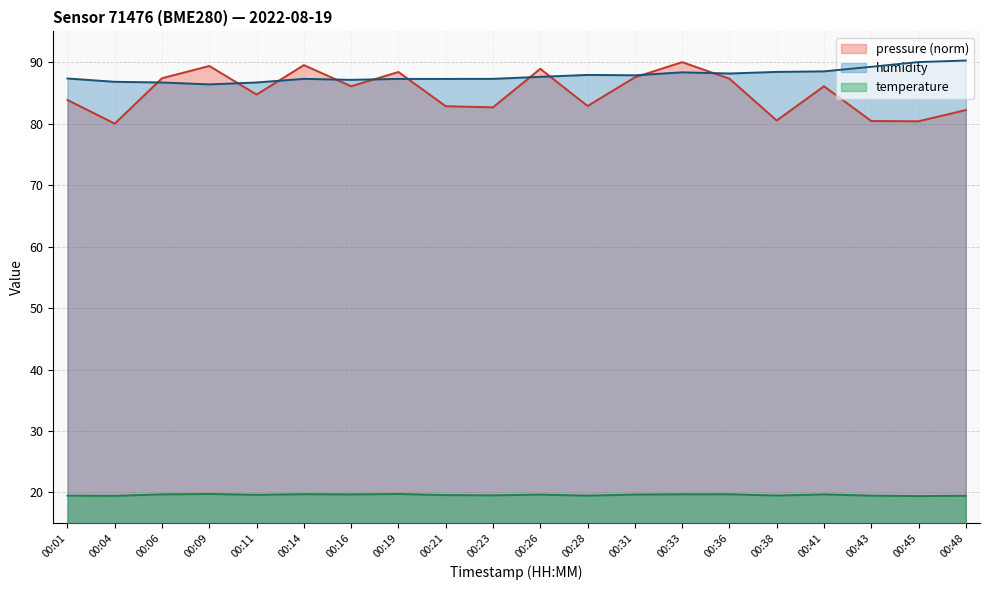

The pressure series shows 80.4 at 00:45. True or false?

True